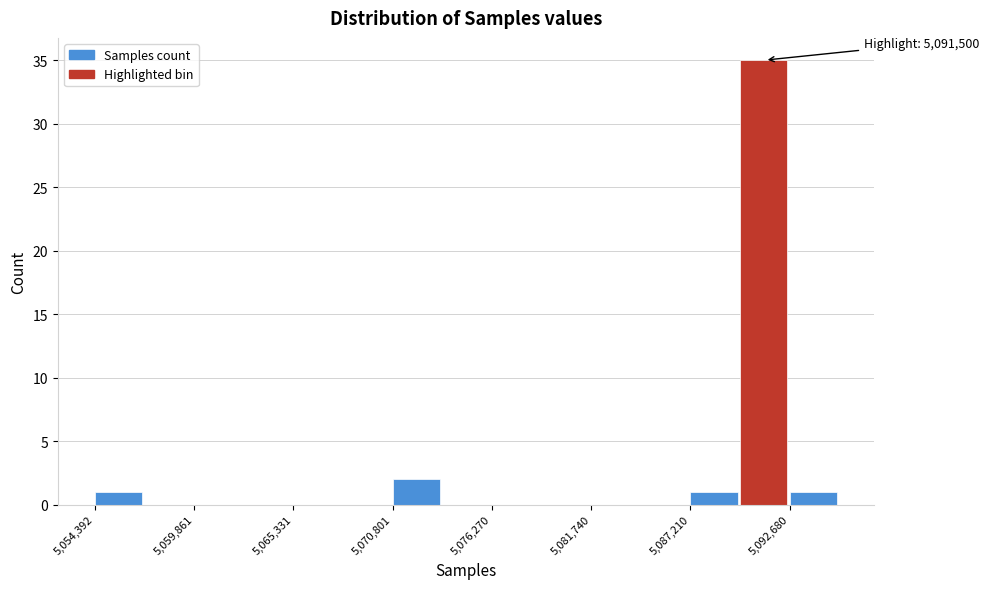

Read against the x-axis, roughly where is the centre of the tallest bar?

5091000